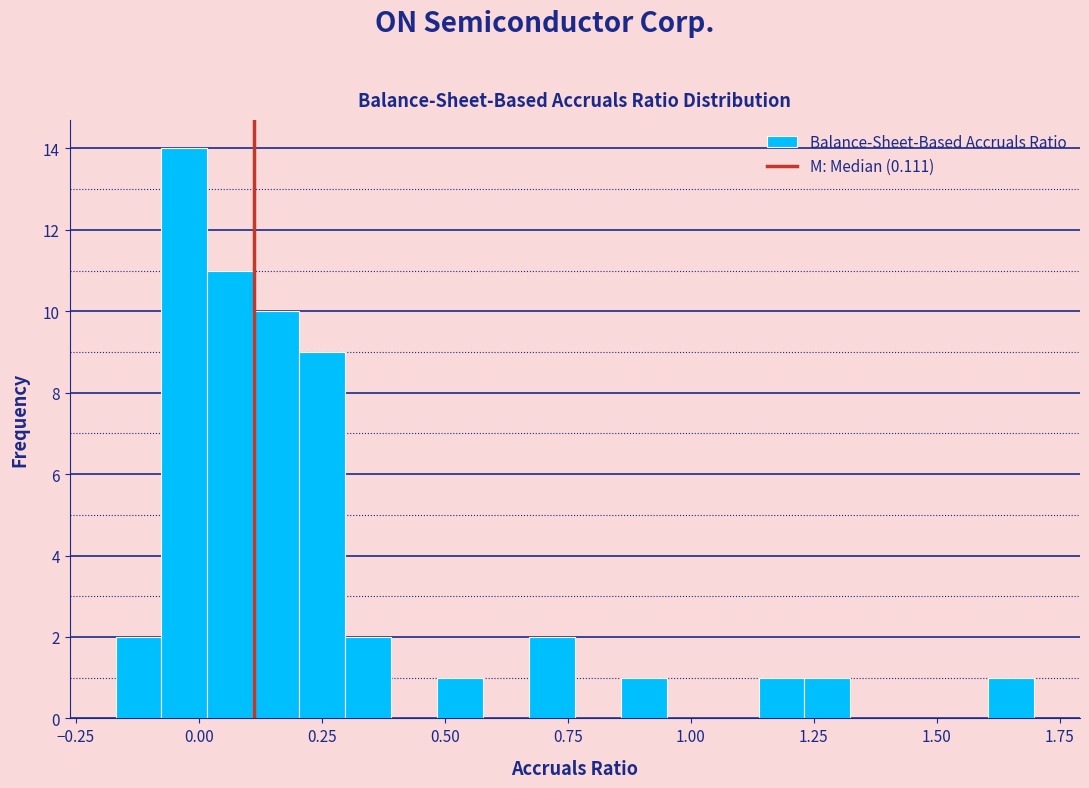

Read against the x-axis, roughly where is the centre of the tallest bar?

-0.05